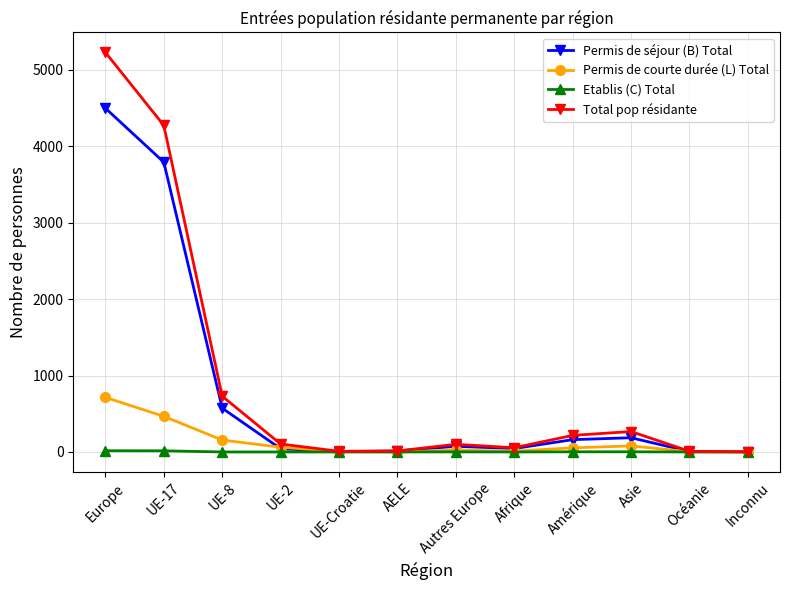

How many data points in Etablis (C) Total are above 0?

5